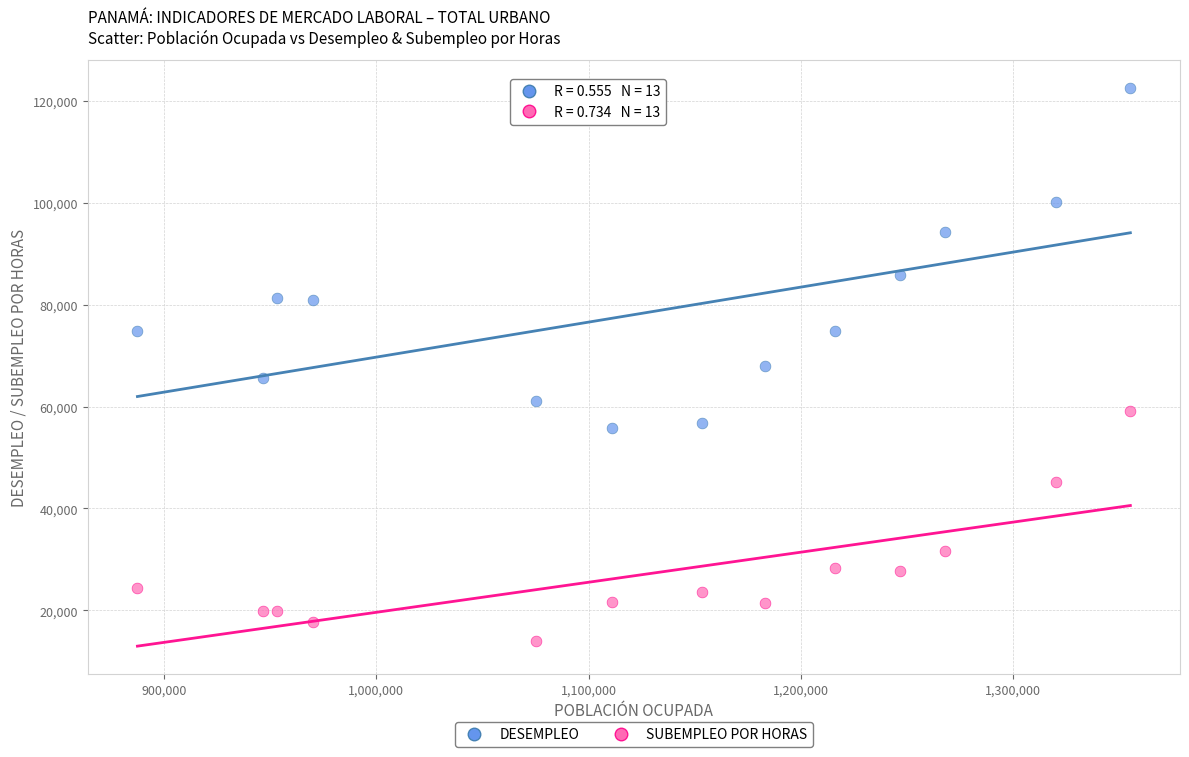

Which series reaches the maximum Y coordinate?

DESEMPLEO